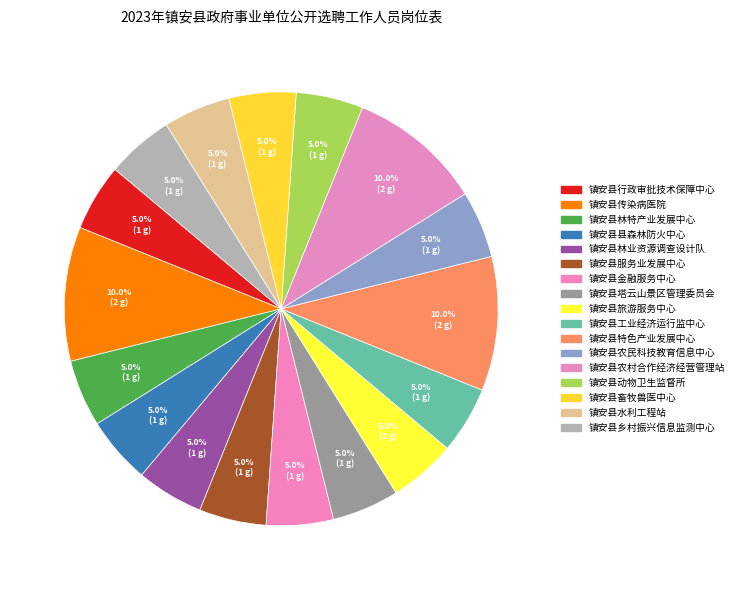

To the nearest percent, what is the combined percentage of 镇安县传染病医院 and 镇安县旅游服务中心?

15%